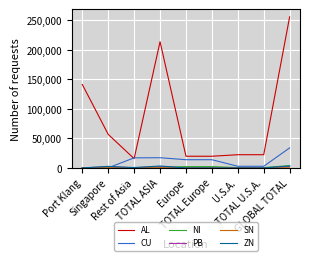

True or false: NI and AL cross at least once.

False